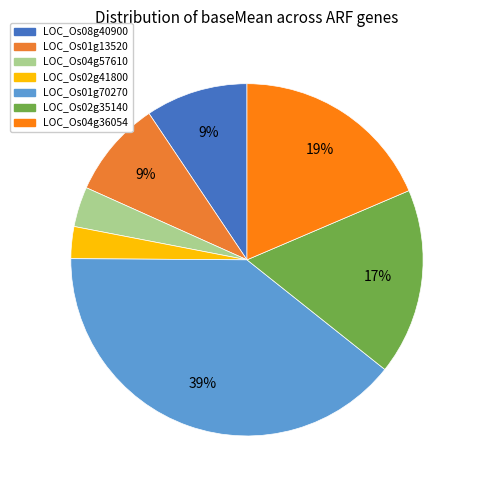

How many slices are in this pie chart?

7